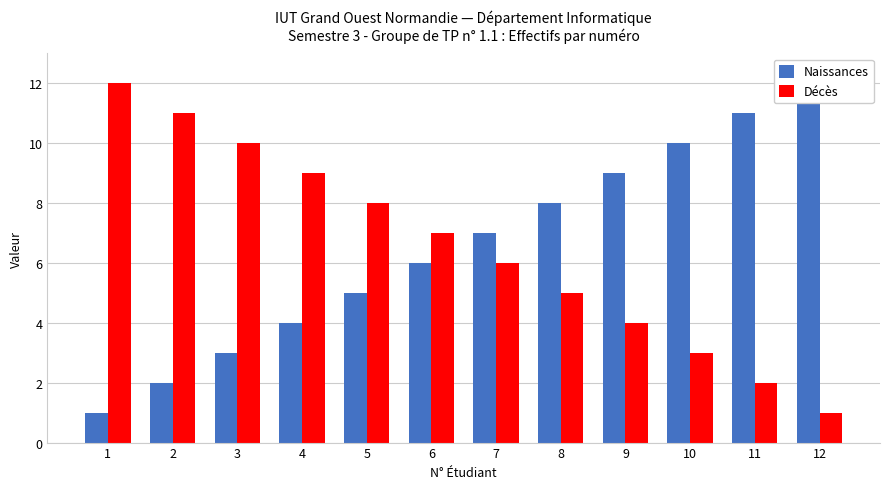

Reading right to left, extract all data points from this chart.

Naissances: 12	11	10	9	8	7	6	5	4	3	2	1
Décès: 1	2	3	4	5	6	7	8	9	10	11	12